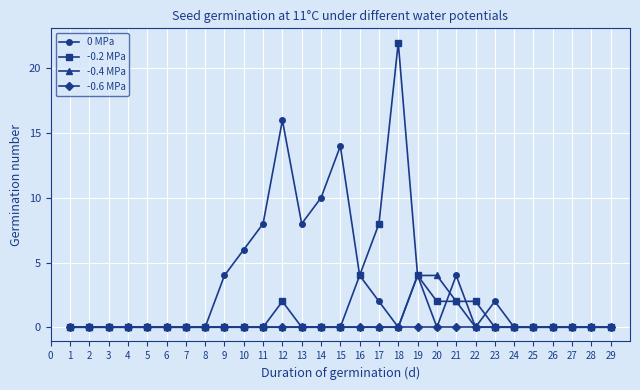

What are all the series names shown in the legend?

0 MPa, -0.2 MPa, -0.4 MPa, -0.6 MPa